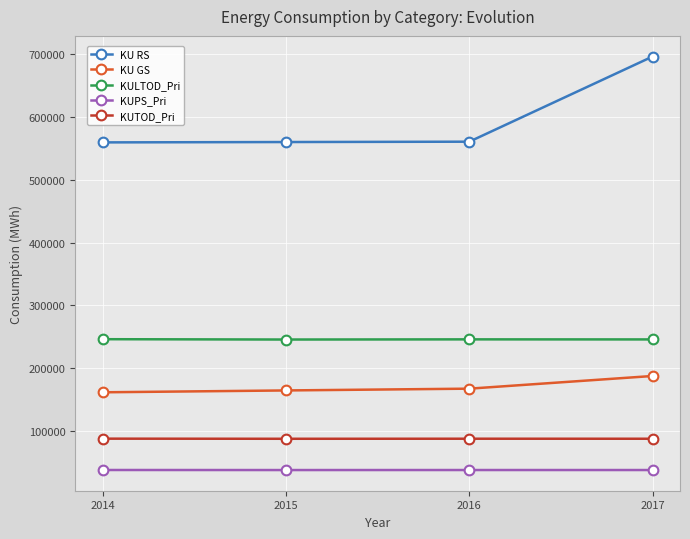

True or false: KULTOD_Pri and KUTOD_Pri cross at least once.

False